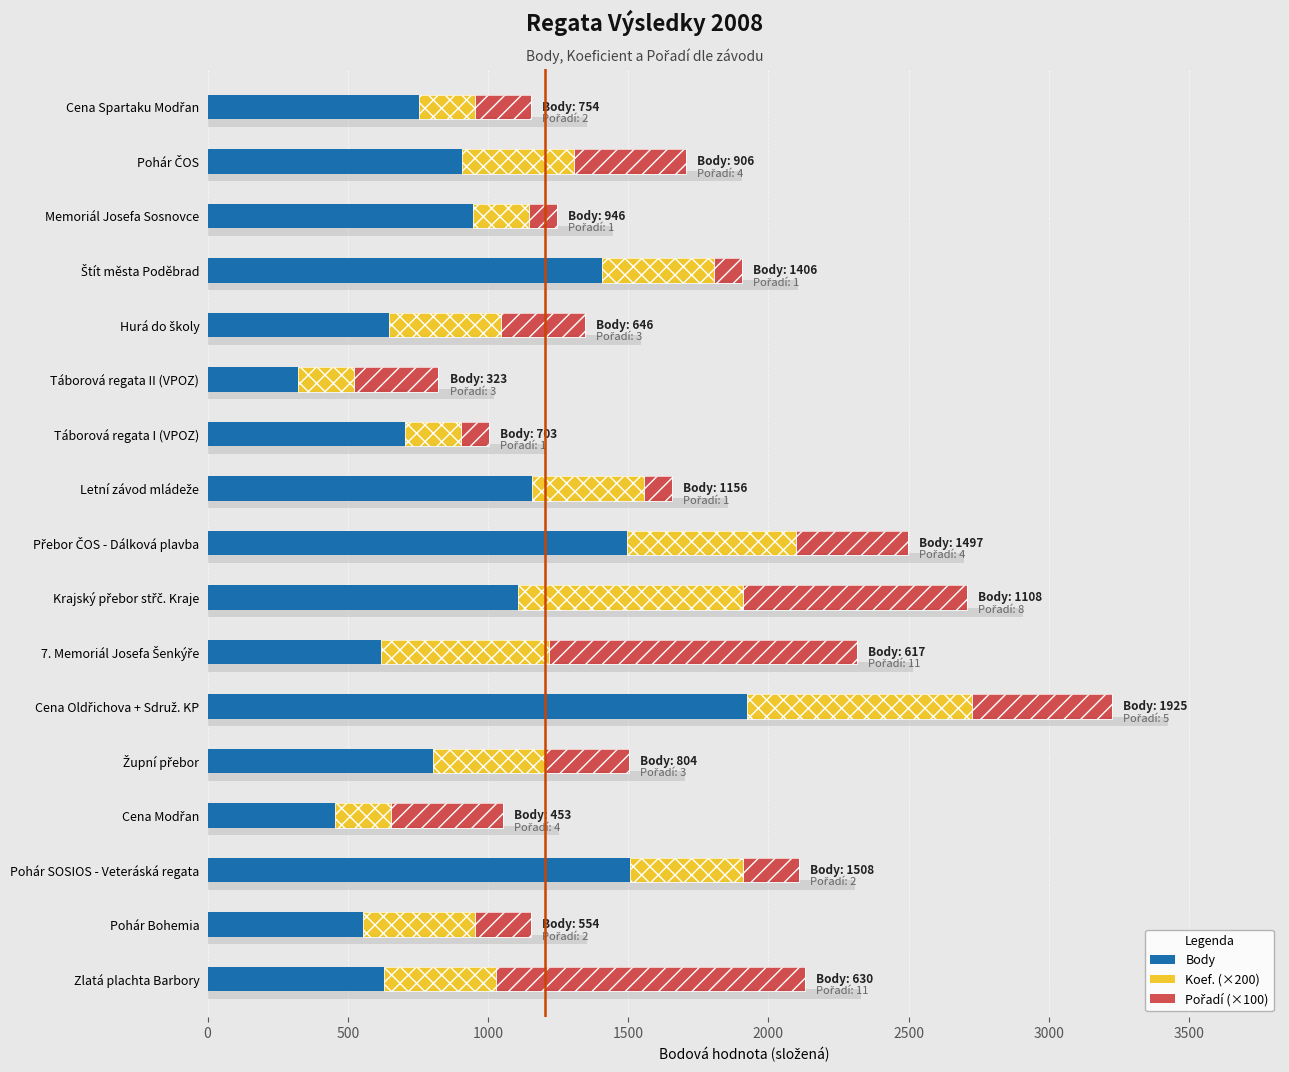

Count the number of data series in this chart.

3